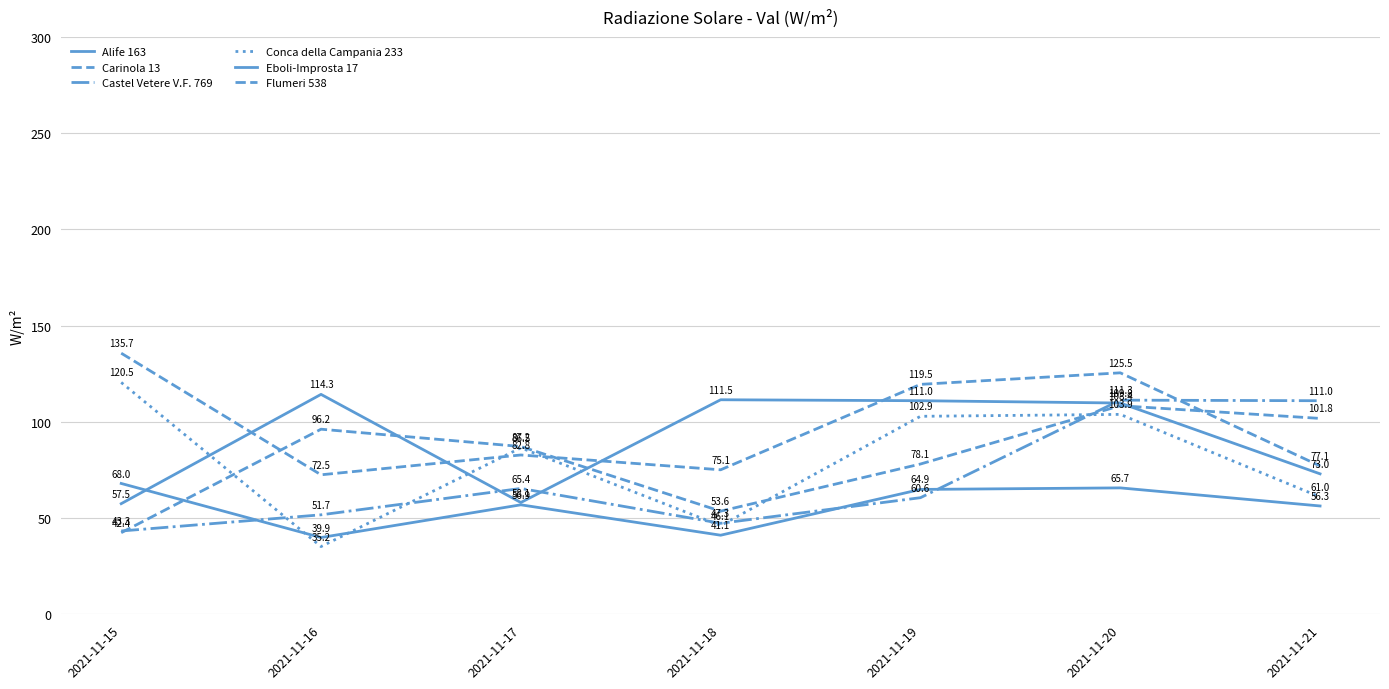

Which series has the largest range (max minus min)?

Conca della Campania 233